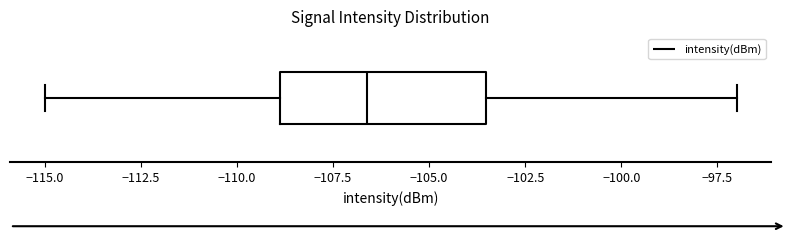

Transcribe this box plot: give where the median line is, the range the box spans, and where the two whiskers end, as read against the x-axis. The values are not printed on the chart, so give them approximately, as read against the axis.

median -106.5, box -109.0 to -103.5, whiskers -115.0 to -97.0